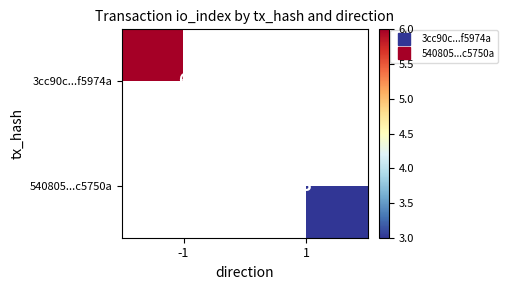

Is it true that 540805...c5750a equals 2.0 at 1?

False